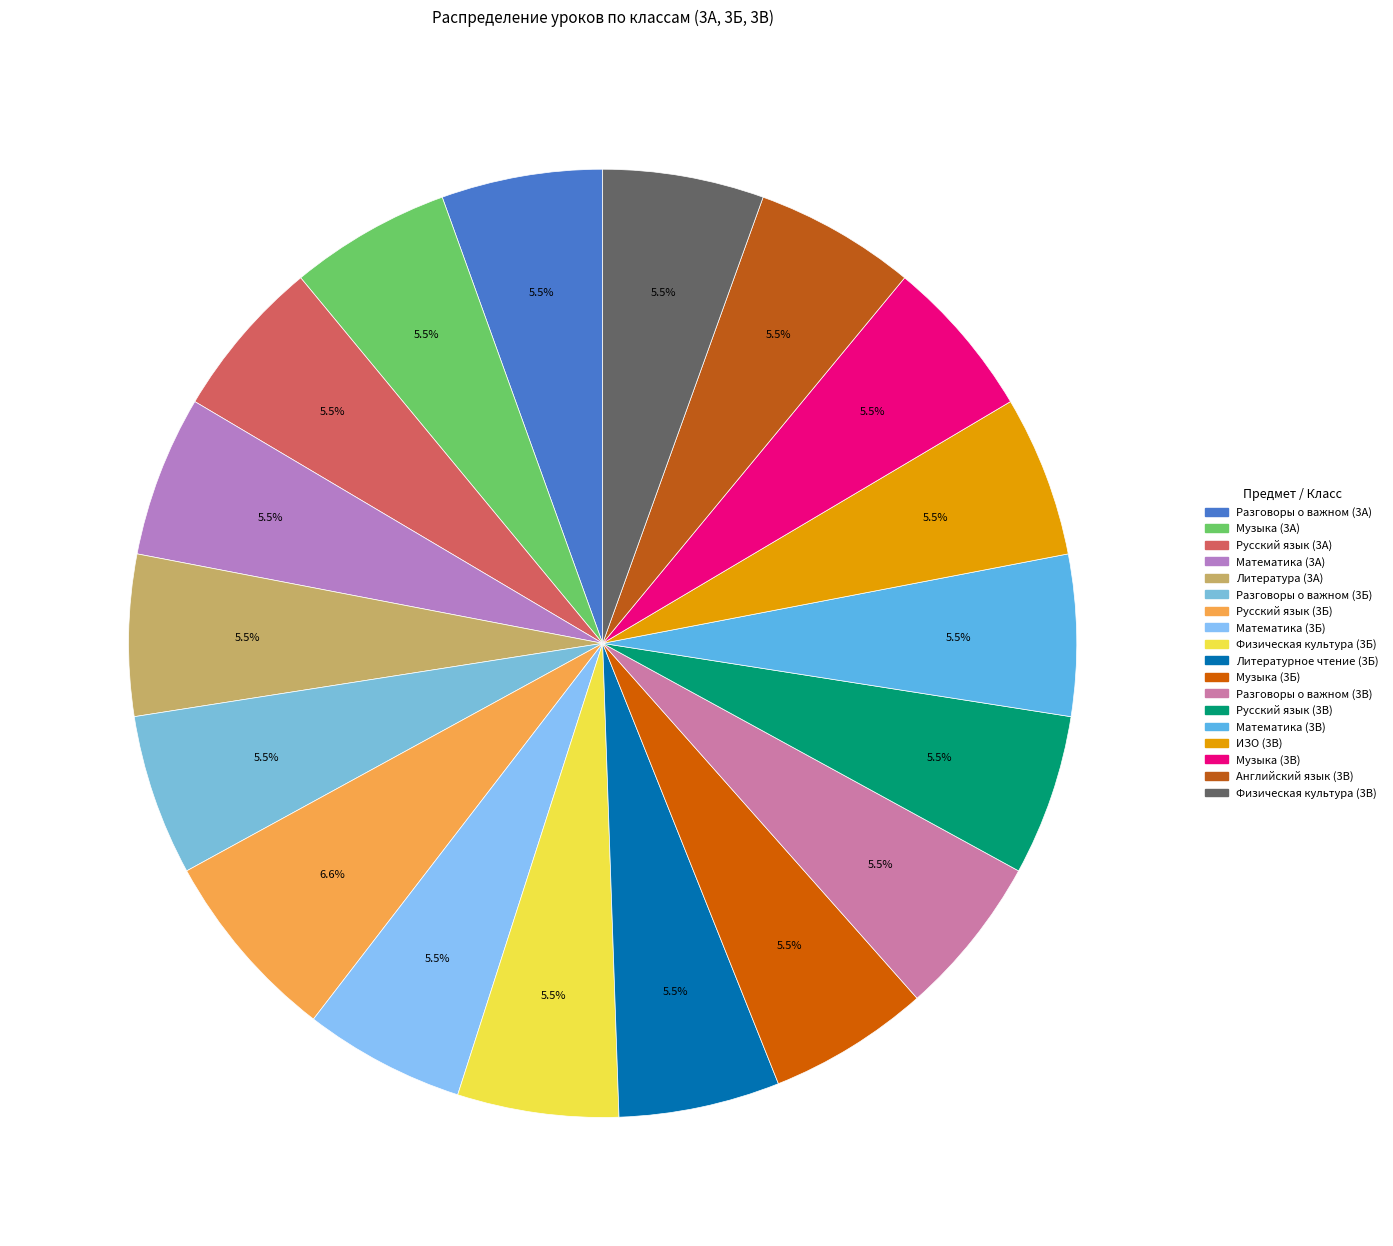

Is it true that Разговоры о важном (3В) is 5% of the pie?

True